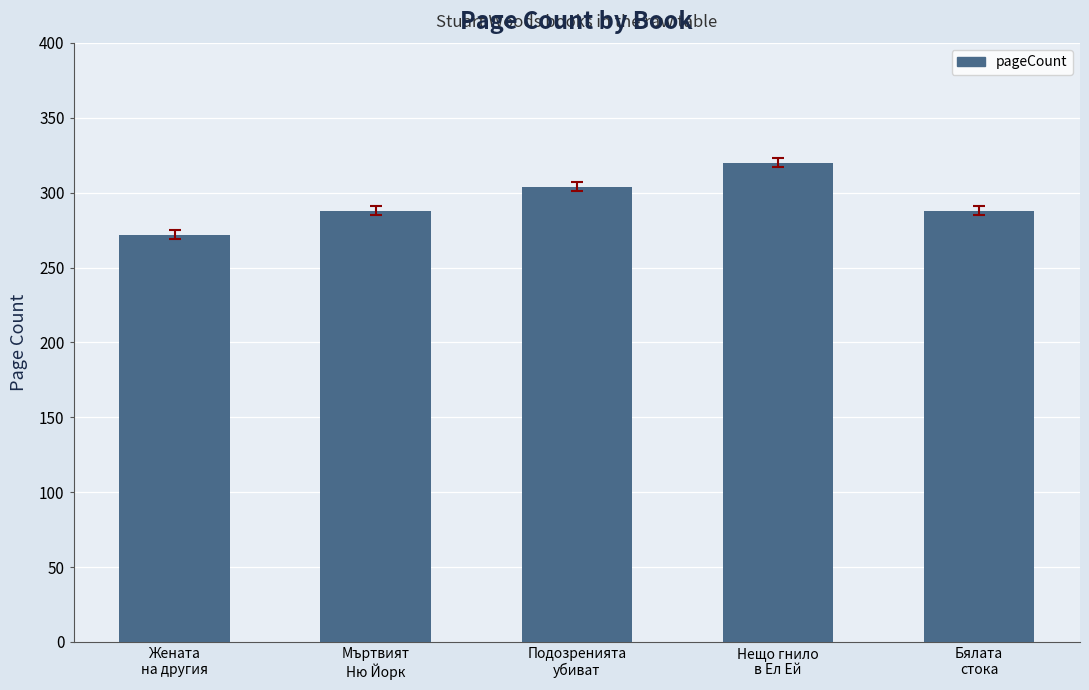

Reading left to right, what are all the values shown in this chart?

Жената
на другия=272	Мъртвият
Ню Йорк=288	Подозренията
убиват=304	Нещо гнило
в Ел Ей=320	Бялата
стока=288